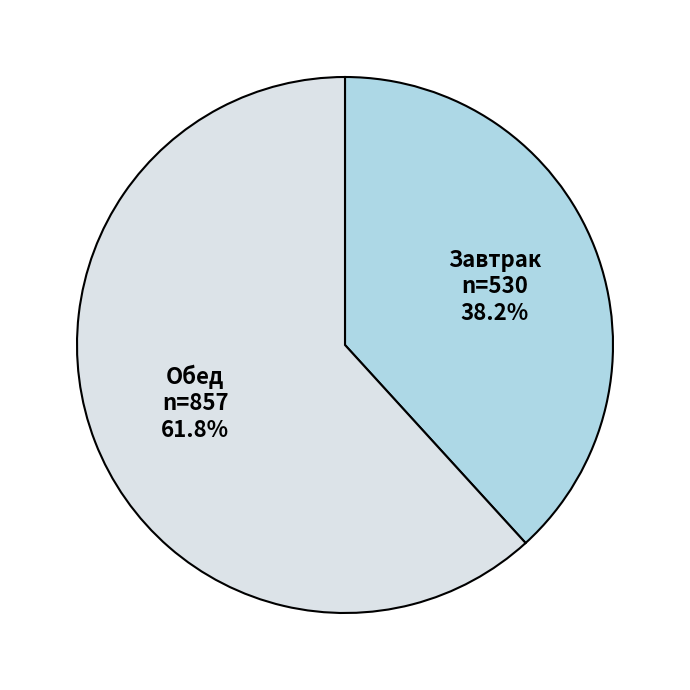

Count the number of slices in the pie.

2